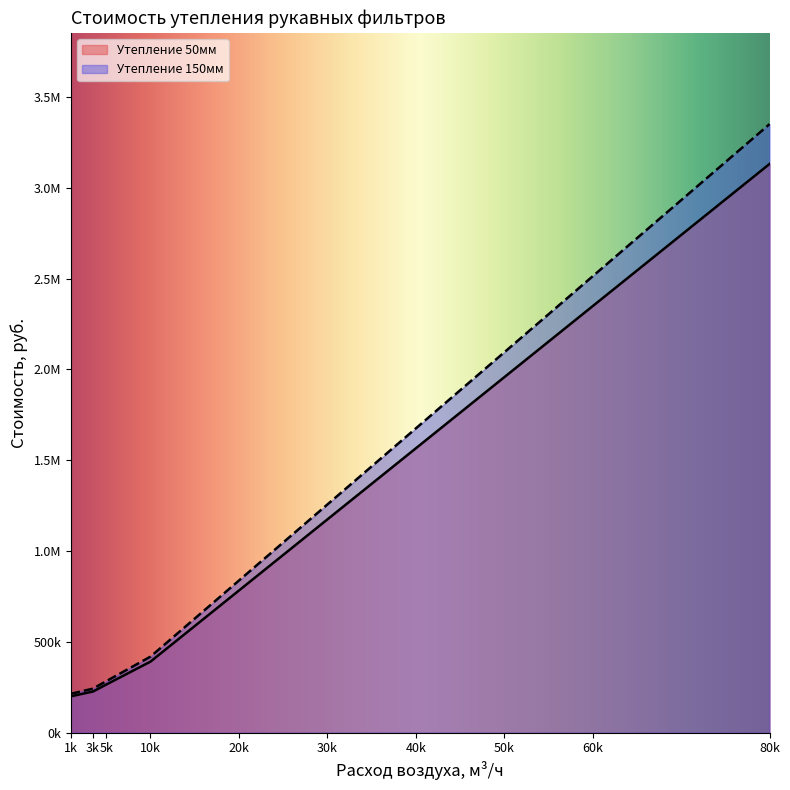

True or false: Утепление 50мм and Утепление 150мм intersect in this chart.

False